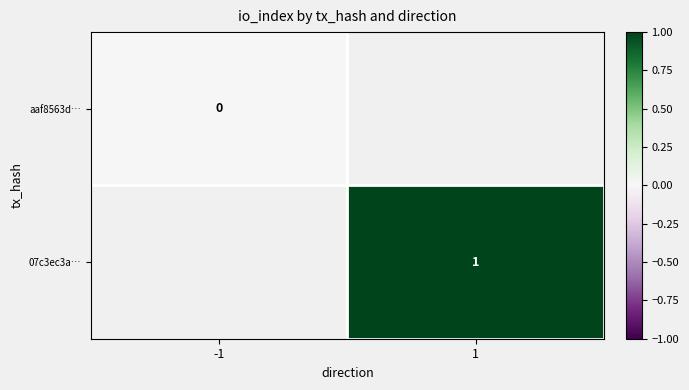

How many positive values does the 07c3ec3a… series have?

1